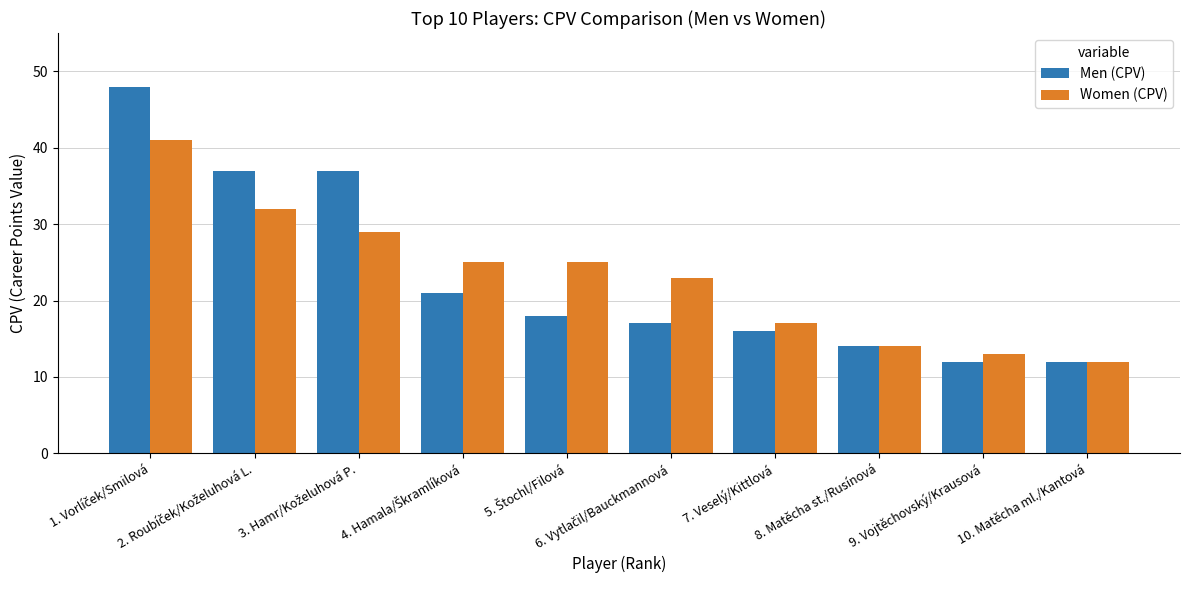

What is the lowest value of the Men (CPV) series?

12